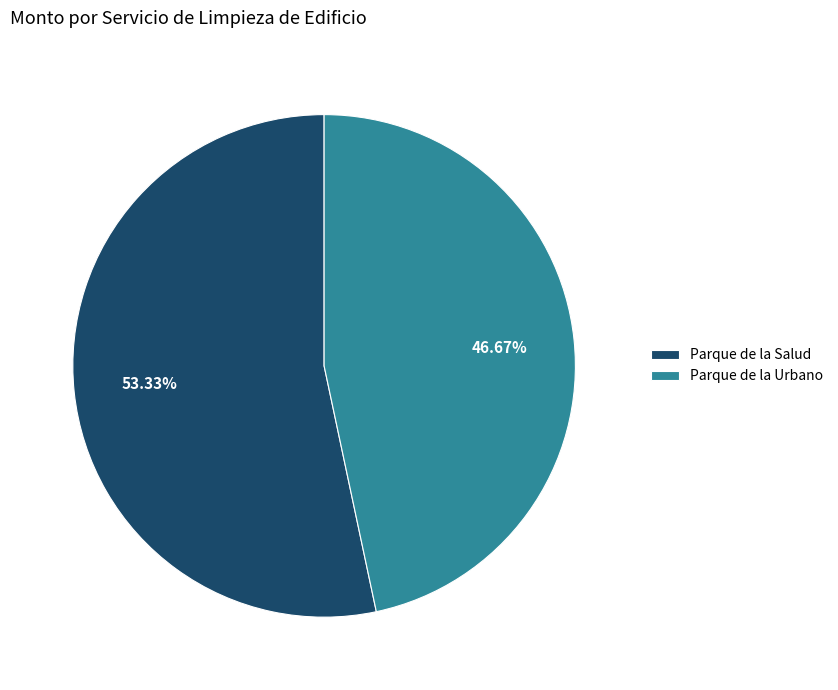

Which category has the biggest portion of the pie?

Parque de la Salud